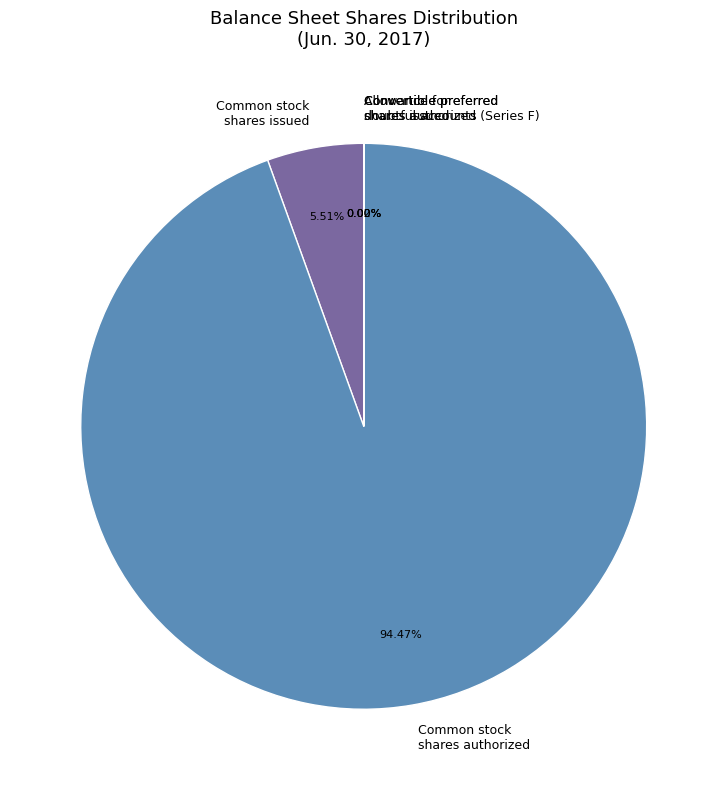

Which slice is the largest?

Common stock shares authorized